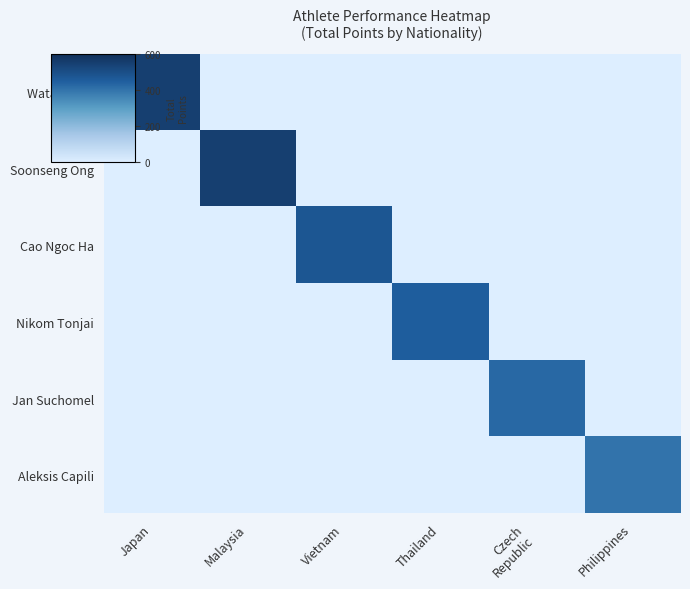

Reading left to right, extract all data points from this chart.

Wataru Iino: Japan=550	Malaysia=0	Vietnam=0	Thailand=0	Czech
Republic=0	Philippines=0
Soonseng Ong: Japan=0	Malaysia=550	Vietnam=0	Thailand=0	Czech
Republic=0	Philippines=0
Cao Ngoc Ha: Japan=0	Malaysia=0	Vietnam=475	Thailand=0	Czech
Republic=0	Philippines=0
Nikom Tonjai: Japan=0	Malaysia=0	Vietnam=0	Thailand=450	Czech
Republic=0	Philippines=0
Jan Suchomel: Japan=0	Malaysia=0	Vietnam=0	Thailand=0	Czech
Republic=425	Philippines=0
Aleksis Capili: Japan=0	Malaysia=0	Vietnam=0	Thailand=0	Czech
Republic=0	Philippines=400